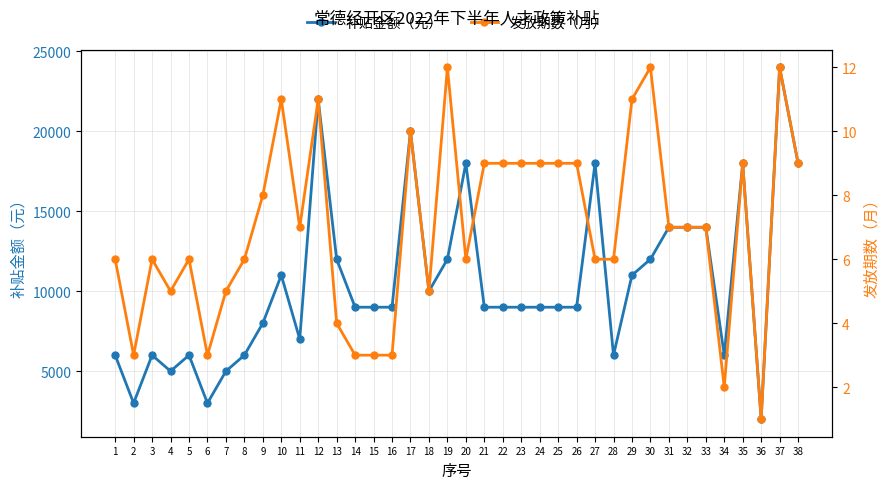

Reading right to left, list all the values displayed in this chart.

补贴金额（元）: 38=18000	37=24000	36=2000	35=18000	34=6000	33=14000	32=14000	31=14000	30=12000	29=11000	28=6000	27=18000	26=9000	25=9000	24=9000	23=9000	22=9000	21=9000	20=18000	19=12000	18=10000	17=20000	16=9000	15=9000	14=9000	13=12000	12=22000	11=7000	10=11000	9=8000	8=6000	7=5000	6=3000	5=6000	4=5000	3=6000	2=3000	1=6000
发放期数（月）: 38=9	37=12	36=1	35=9	34=2	33=7	32=7	31=7	30=12	29=11	28=6	27=6	26=9	25=9	24=9	23=9	22=9	21=9	20=6	19=12	18=5	17=10	16=3	15=3	14=3	13=4	12=11	11=7	10=11	9=8	8=6	7=5	6=3	5=6	4=5	3=6	2=3	1=6